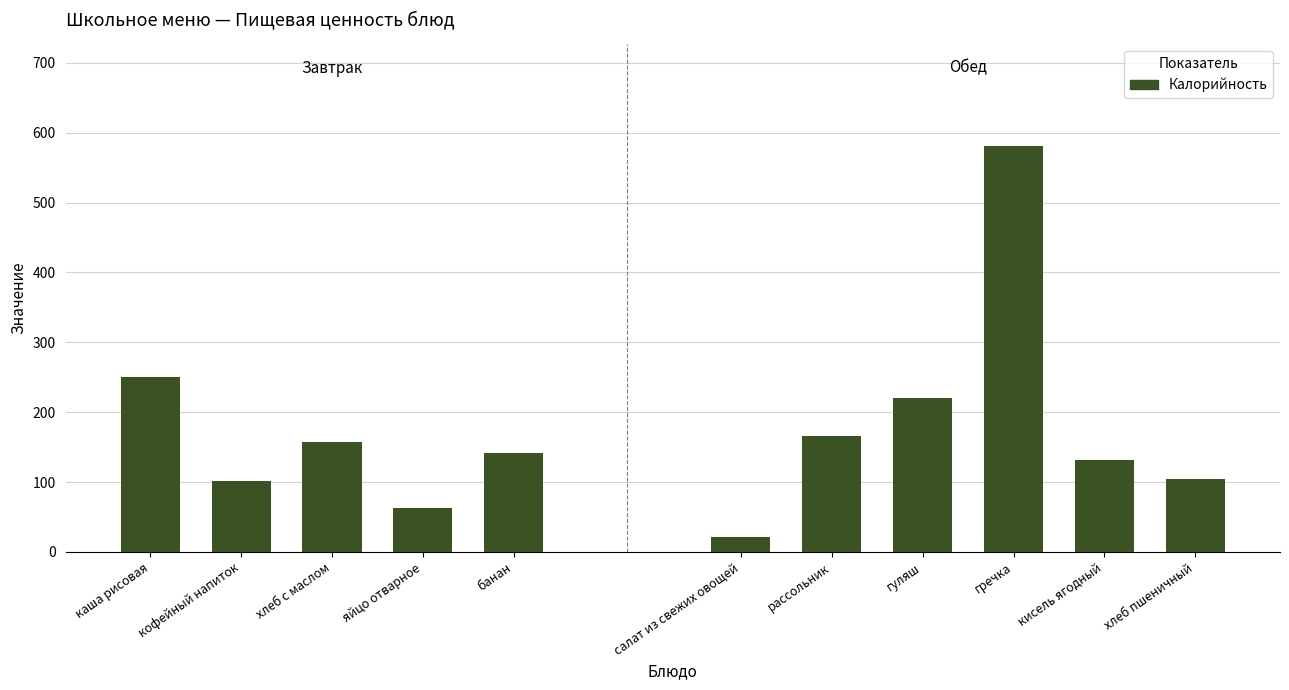

How many data points are less than 142?

5